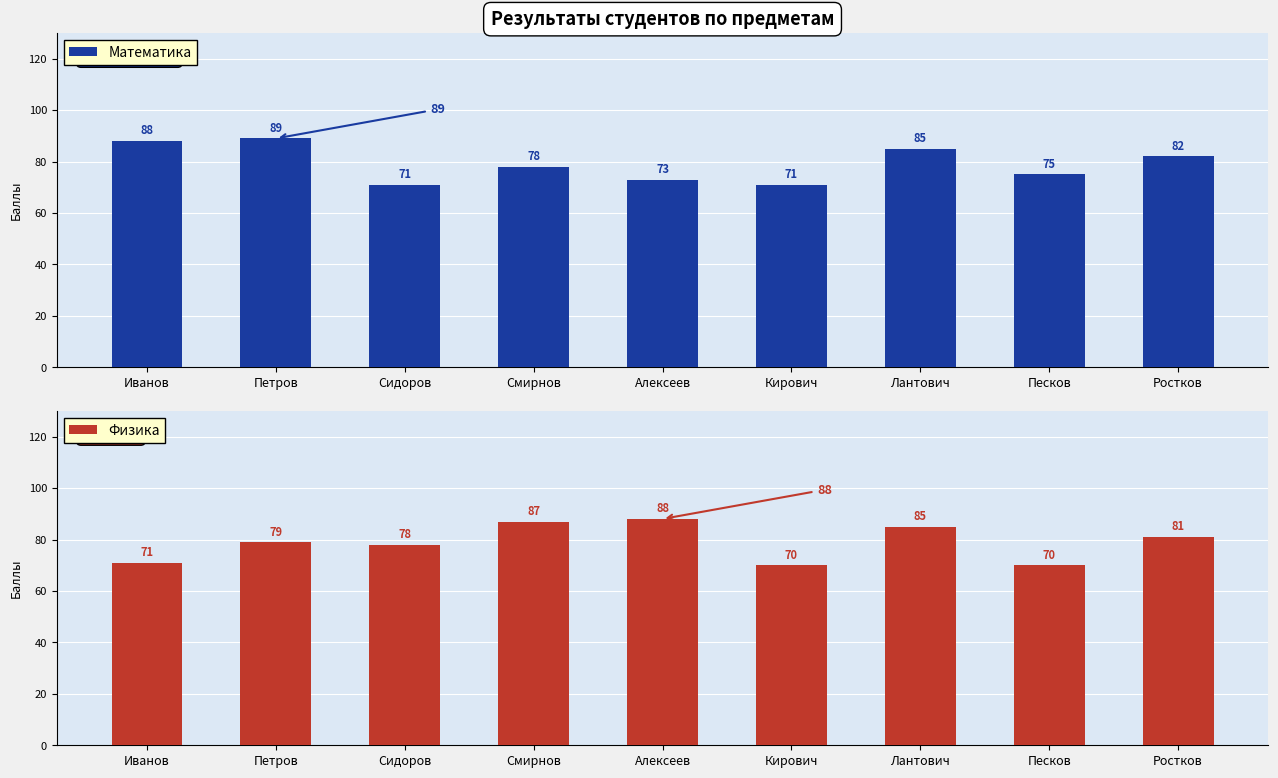

What is the value of the Физика bar at the 3rd from the left?

78